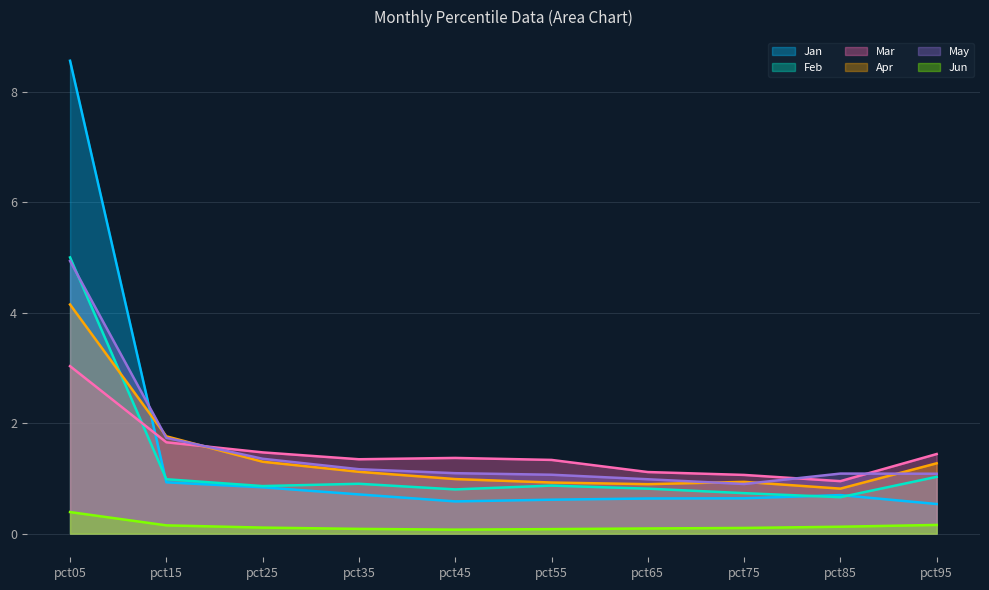

Which category has the highest value in the May series?

pct05